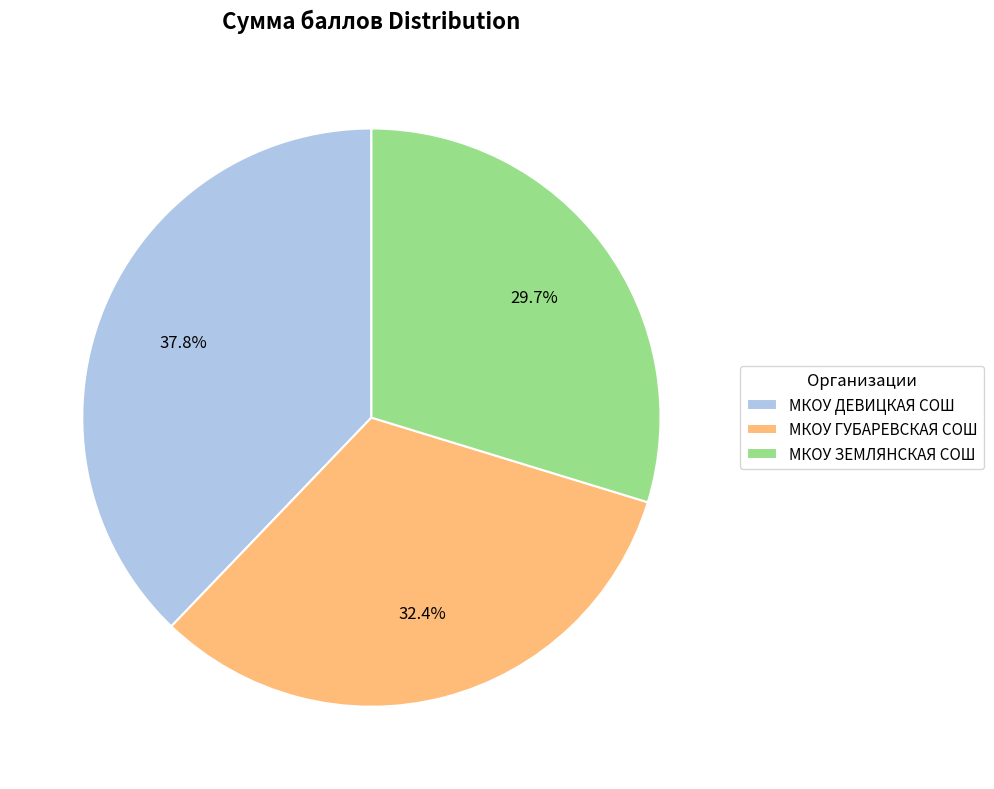

Is there a majority slice in this chart?

No